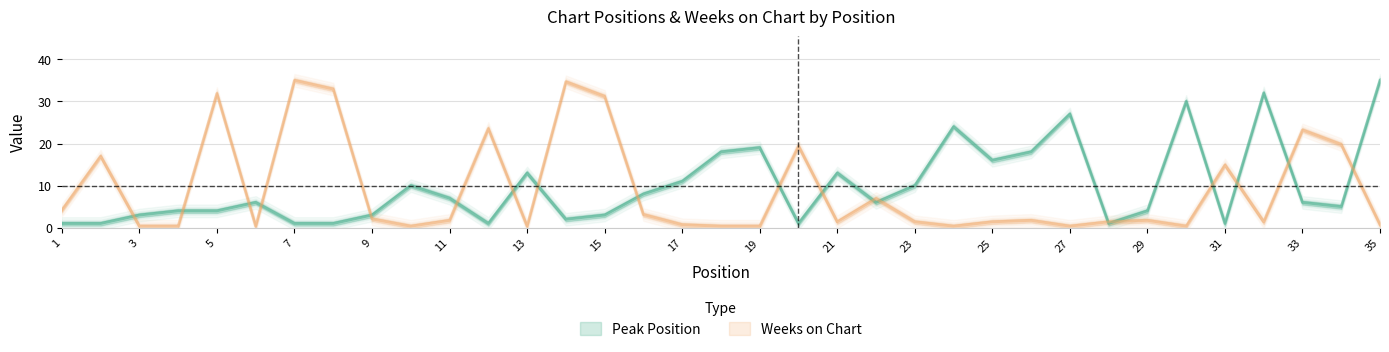

Where is Weeks on Chart nearest to the value 17?

2